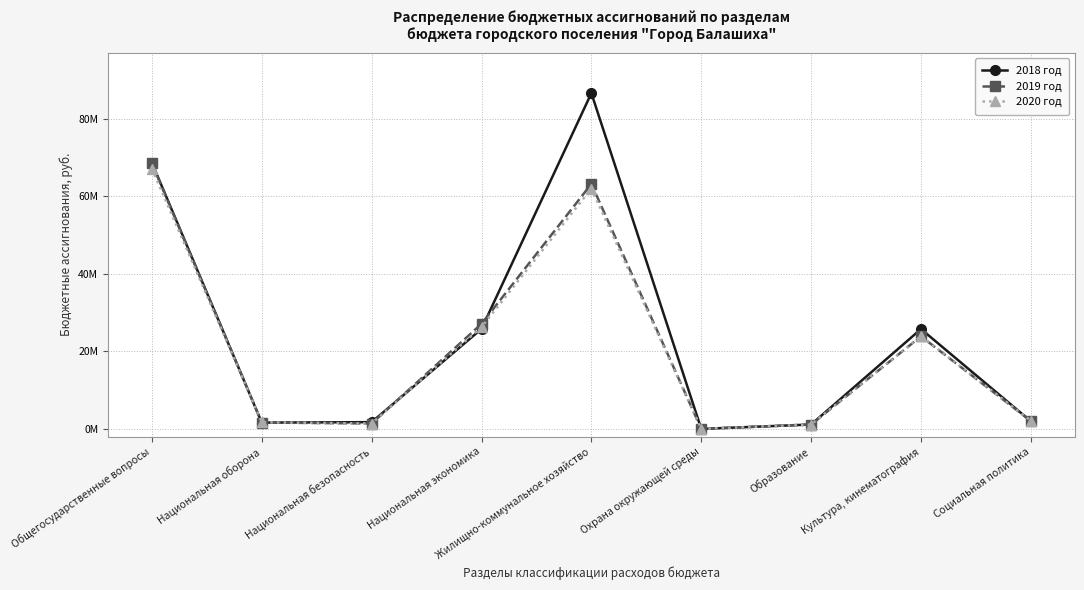

What is the total value across all series at Культура, кинематография?

73547586